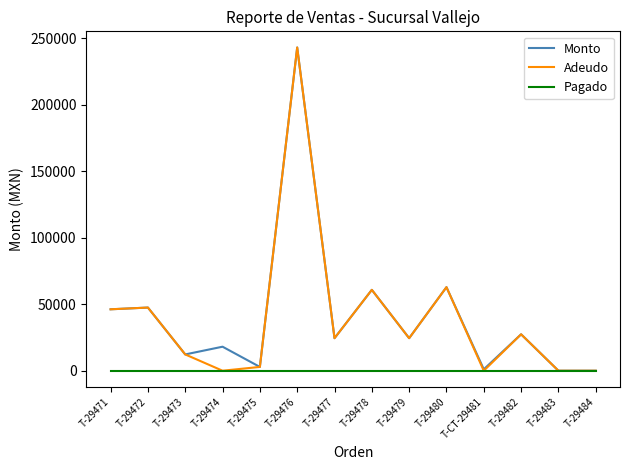

What are all the series names shown in the legend?

Monto, Adeudo, Pagado